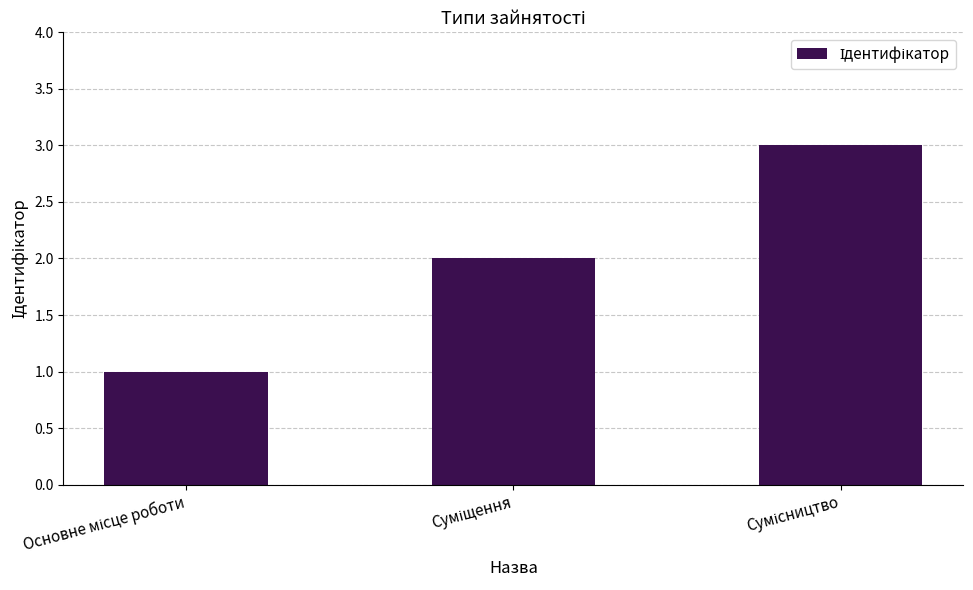

What is the maximum value shown in the chart?

3